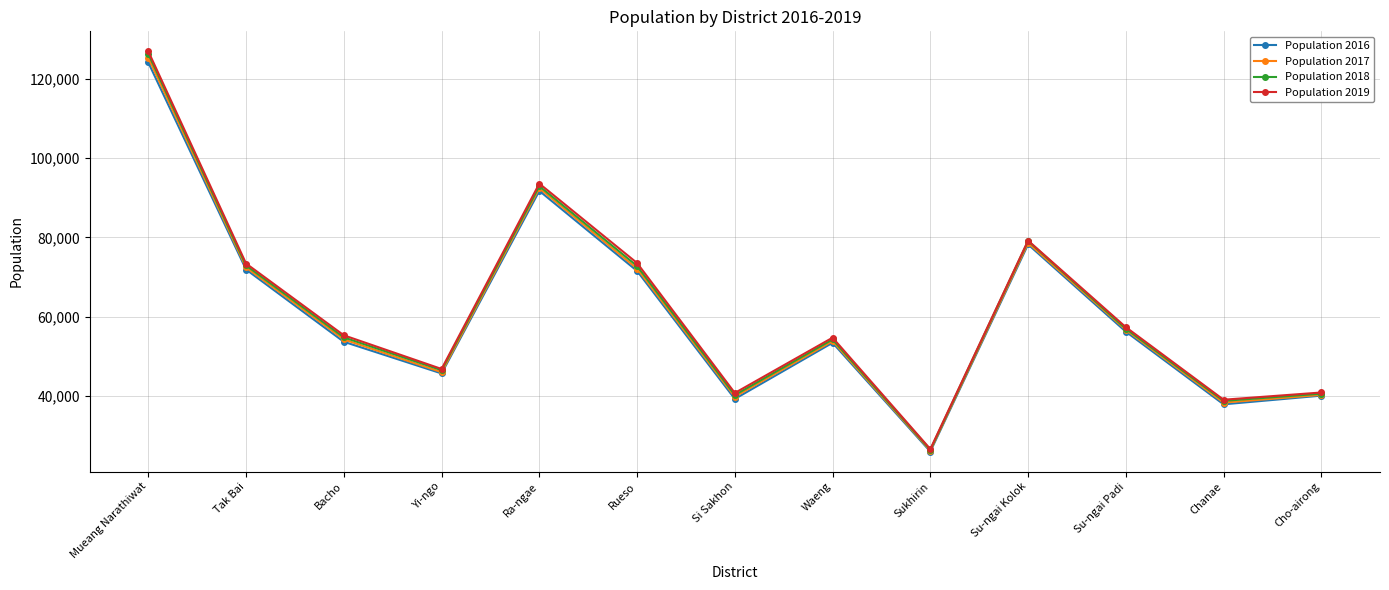

What value does the Population 2016 series have at Su-ngai Padi?

56221